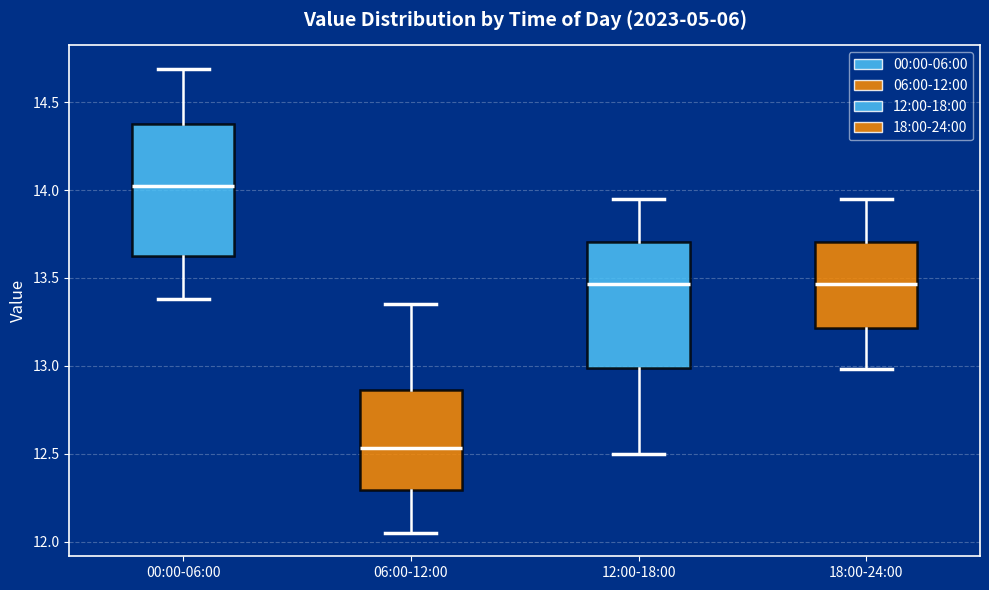

Which box has the lowest median line?

06:00-12:00